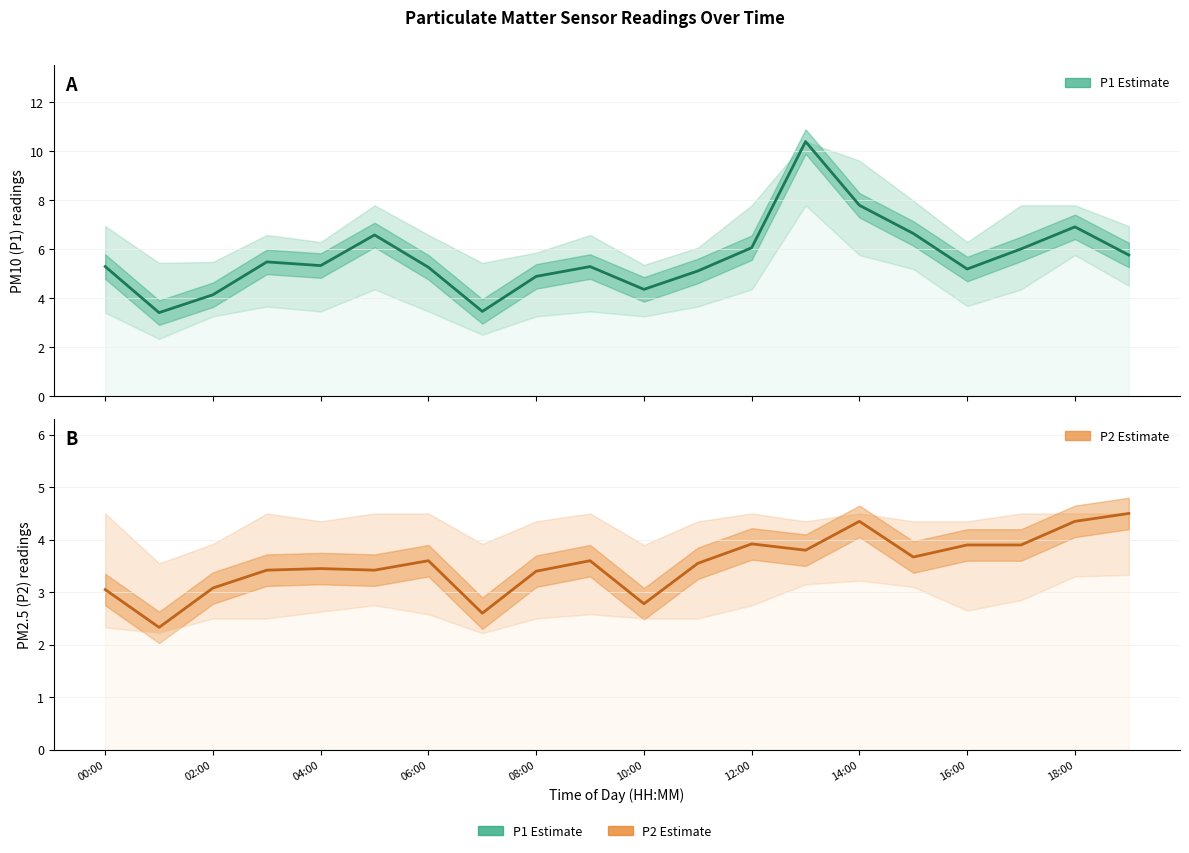

True or false: P1 Estimate and P2 Estimate cross at least once.

False